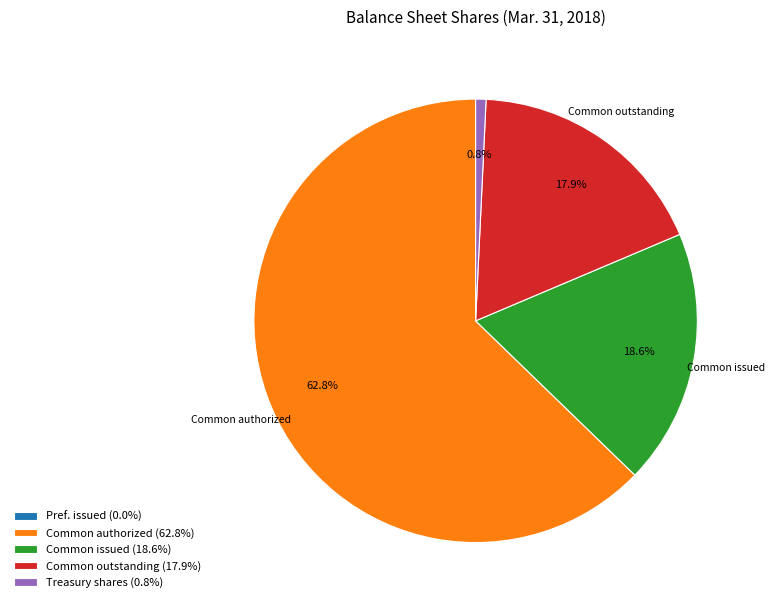

Between Common outstanding (17.9%) and Treasury shares (0.8%), which is larger?

Common outstanding (17.9%)